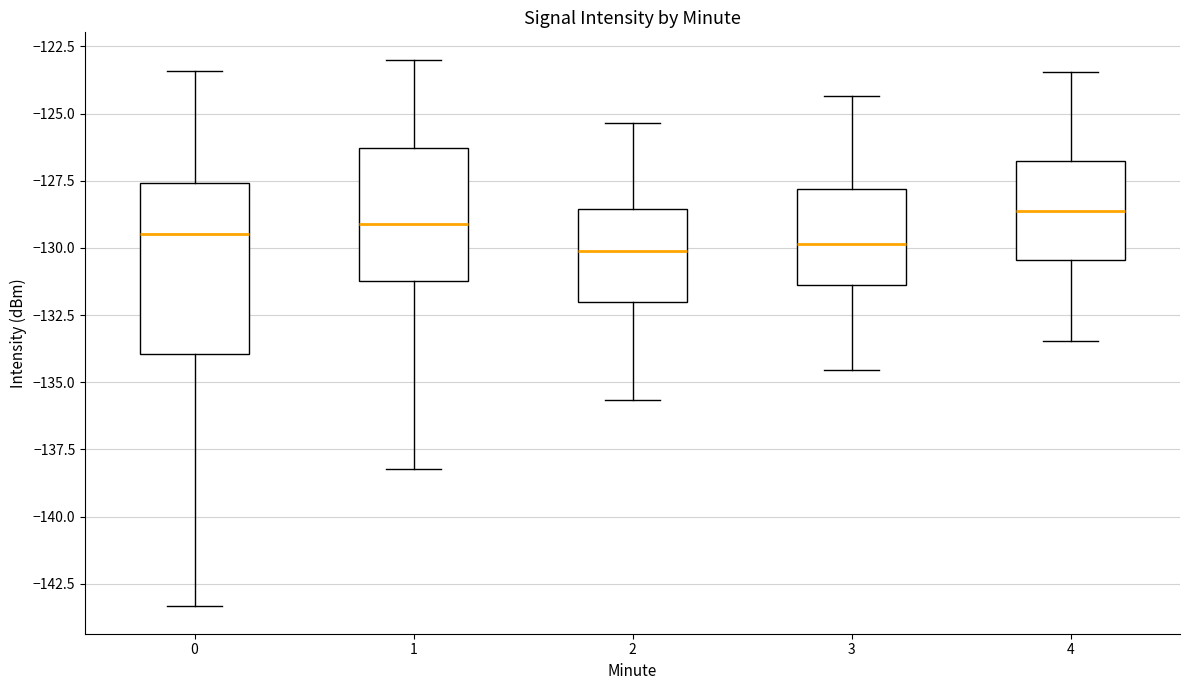

Comparing the boxes themselves (not the whiskers), which one is the tallest?

0